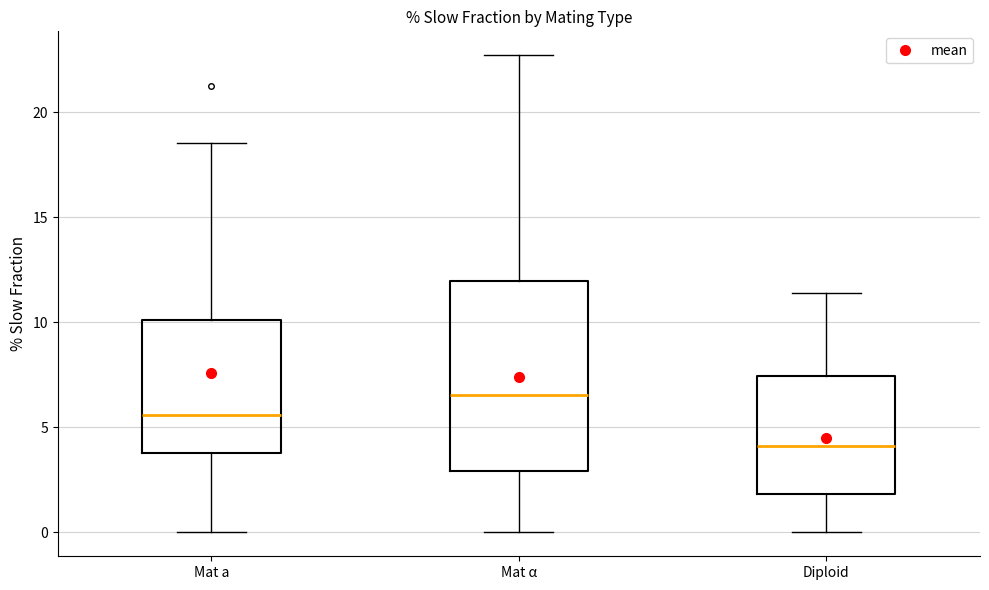

Comparing the boxes themselves (not the whiskers), which one is the tallest?

Mat α